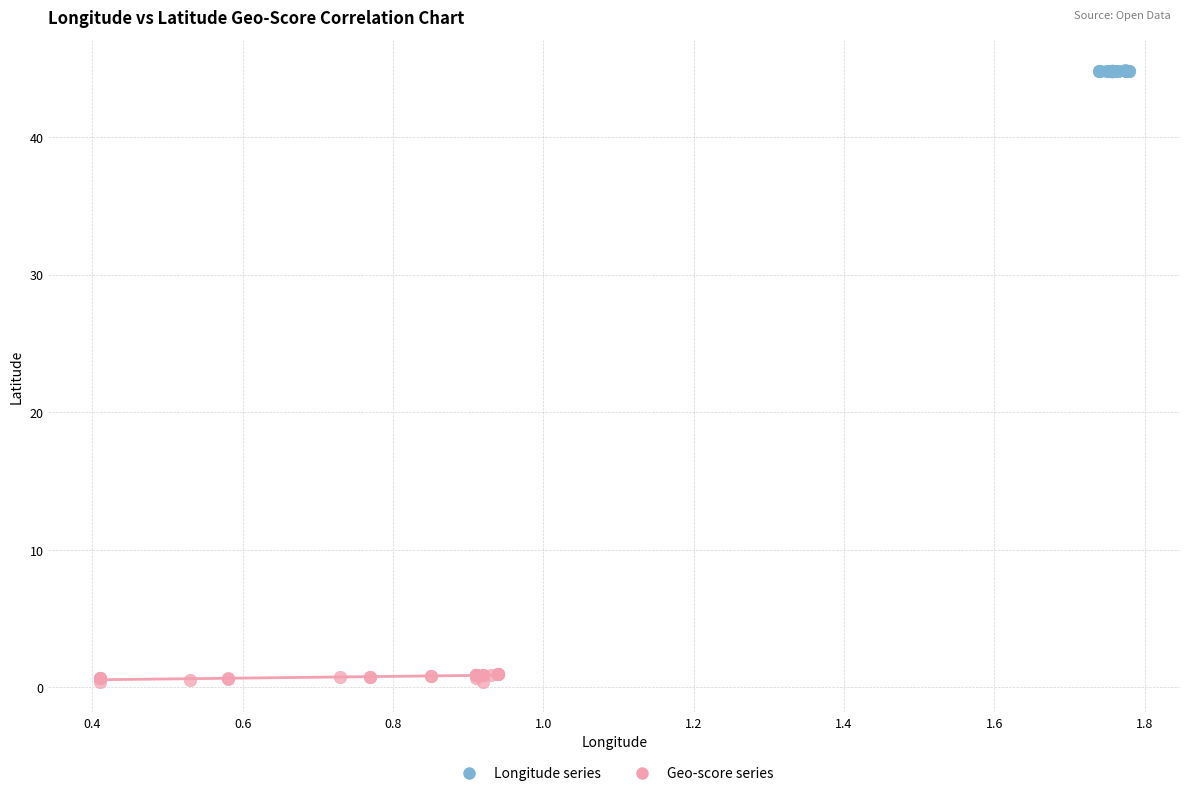

Which series has the widest spread of Y values?

Geo-score series